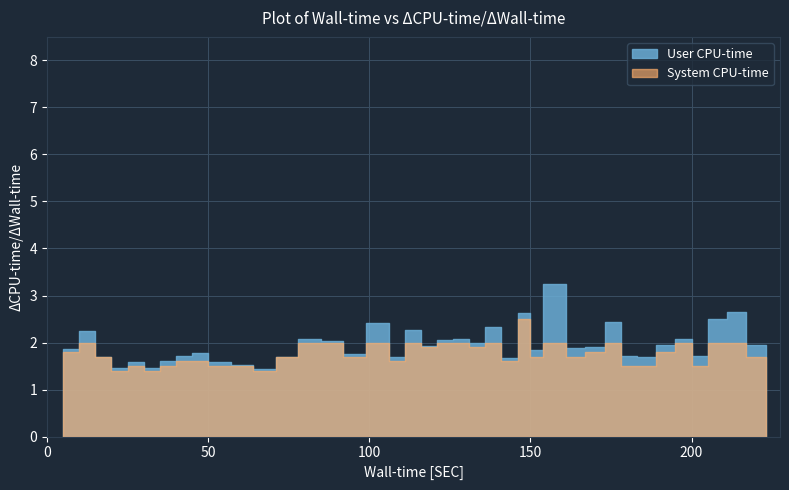

True or false: No bet under and Odds intersect in this chart.

False